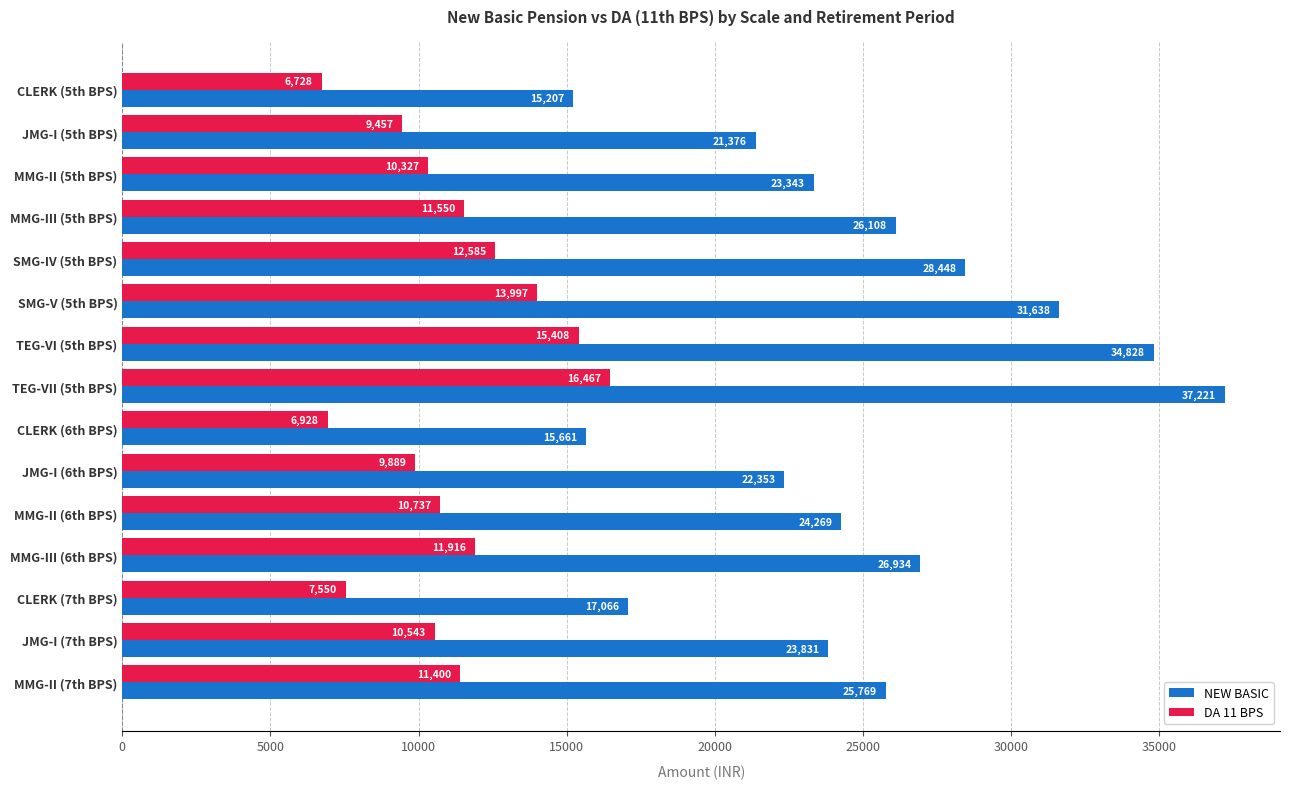

Which series has the largest total across all categories?

NEW BASIC